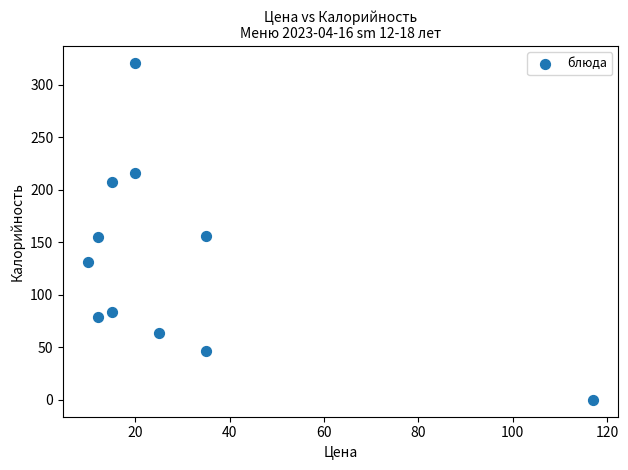

What is the range of Y values (max minus min)?

320.8